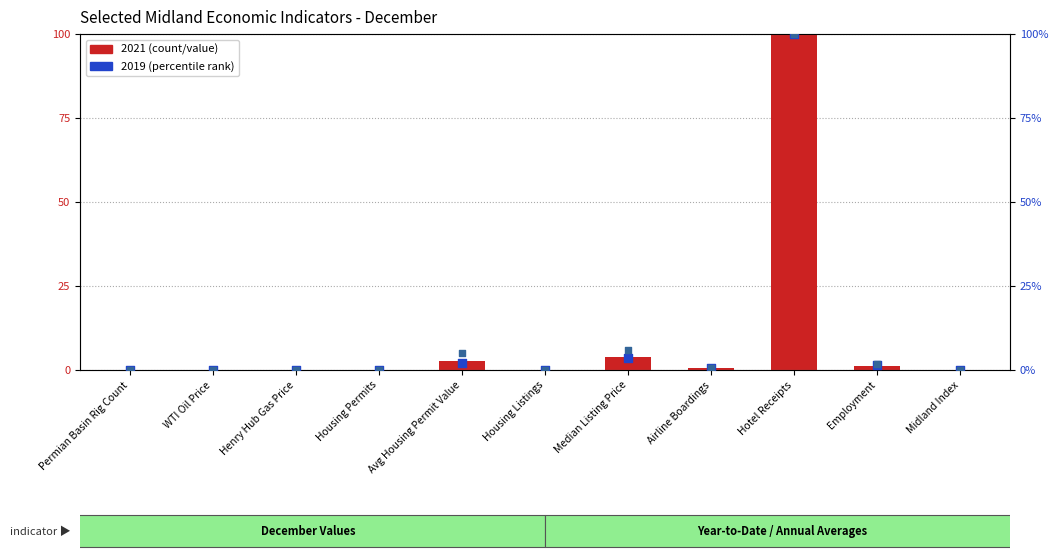

Which series contains the lowest Y value?

2021 (normalized)